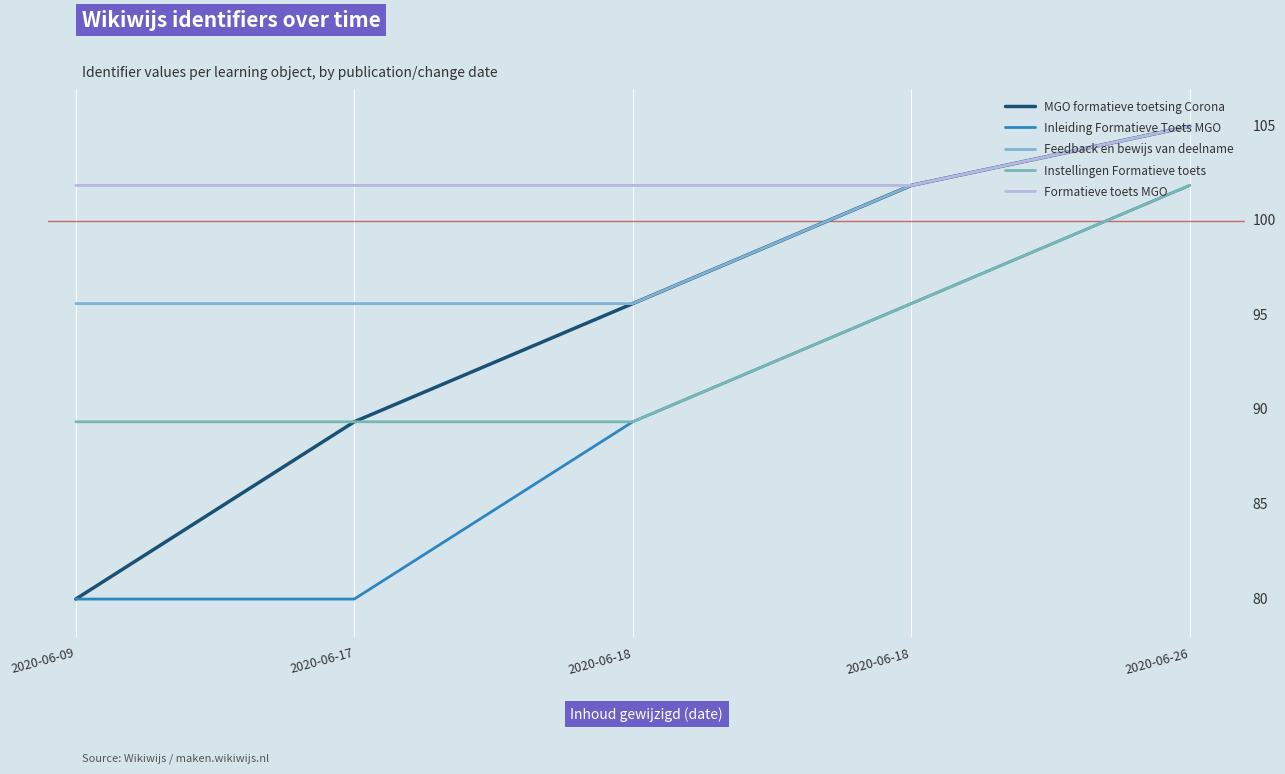

True or false: Feedback en bewijs van deelname has a value of 40.1 at 2020-06-18.

False